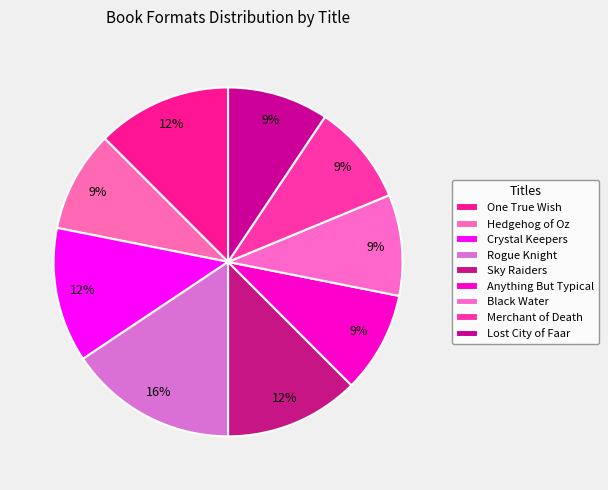

Is it true that Anything But Typical is 21% of the pie?

False